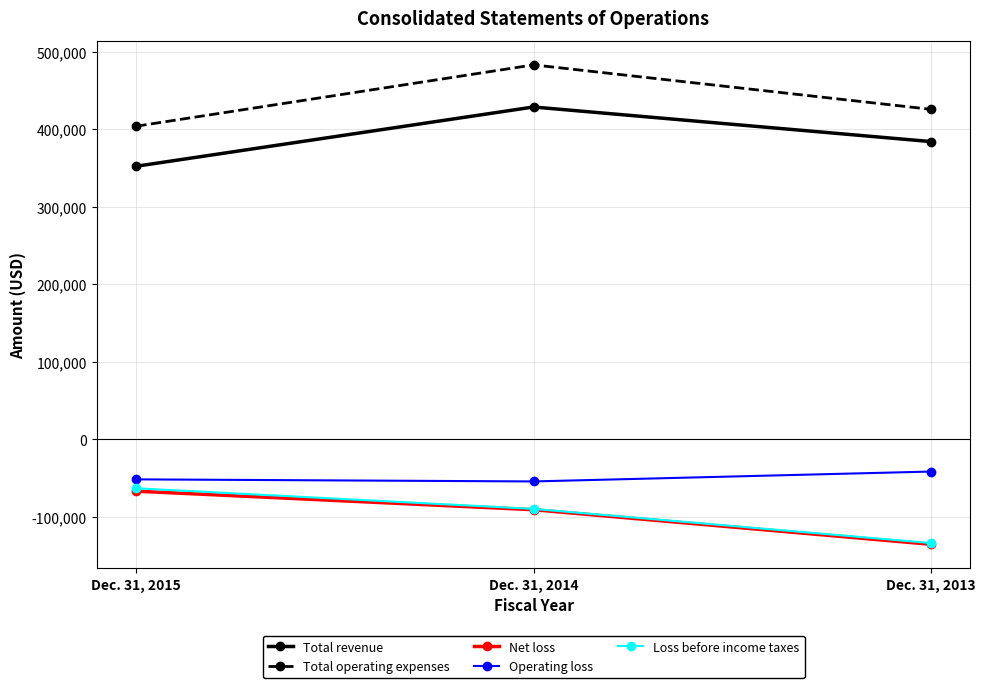

Is this an area chart (filled region under the line)?

No